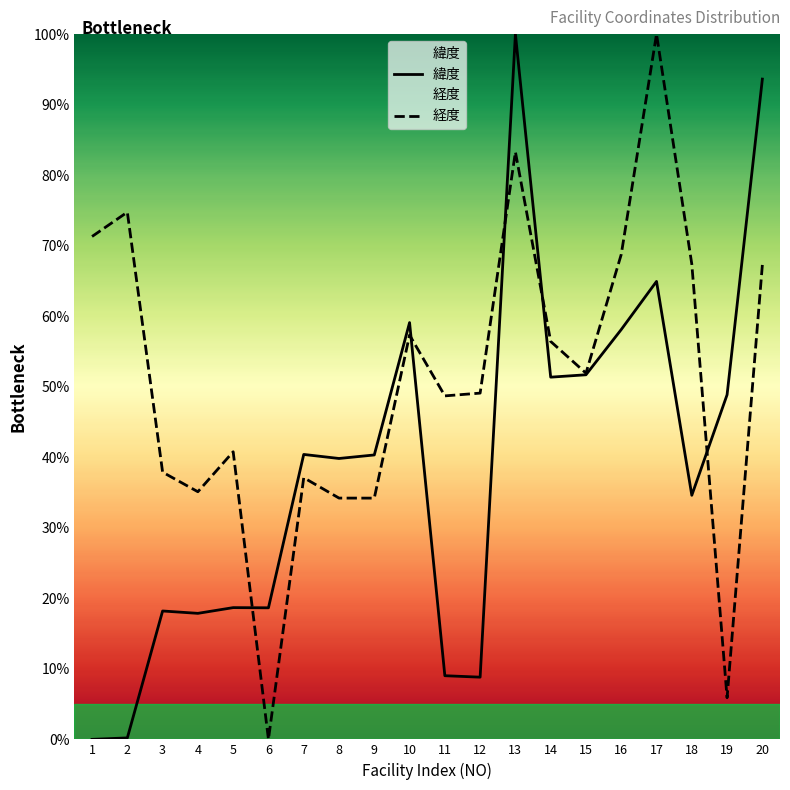

List the labels in order of 経度 value, largest first.

17, 13, 2, 1, 16, 18, 20, 10, 14, 15, 12, 11, 5, 3, 7, 4, 8, 9, 19, 6